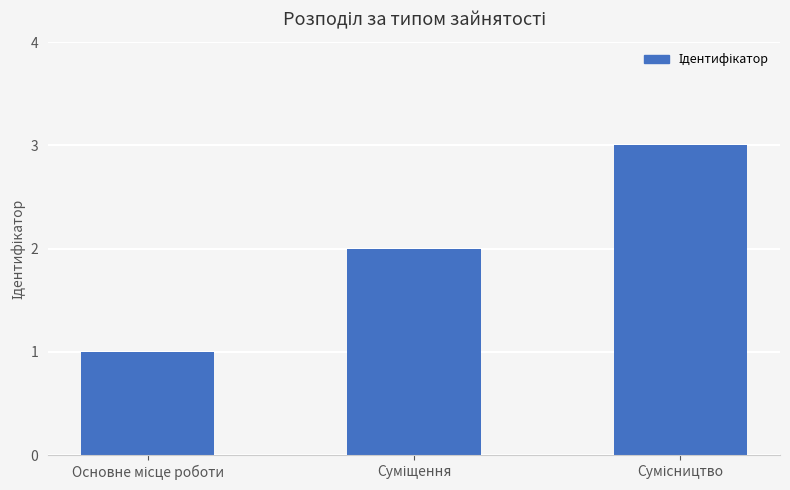

Reading left to right, list all the values displayed in this chart.

1	2	3